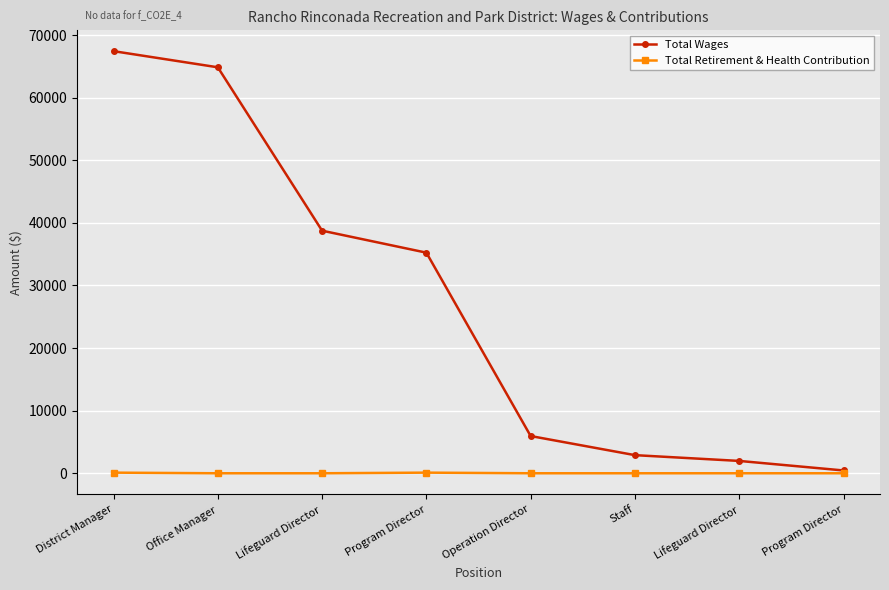

The Total Wages series shows 35242 at Program Director. True or false?

True